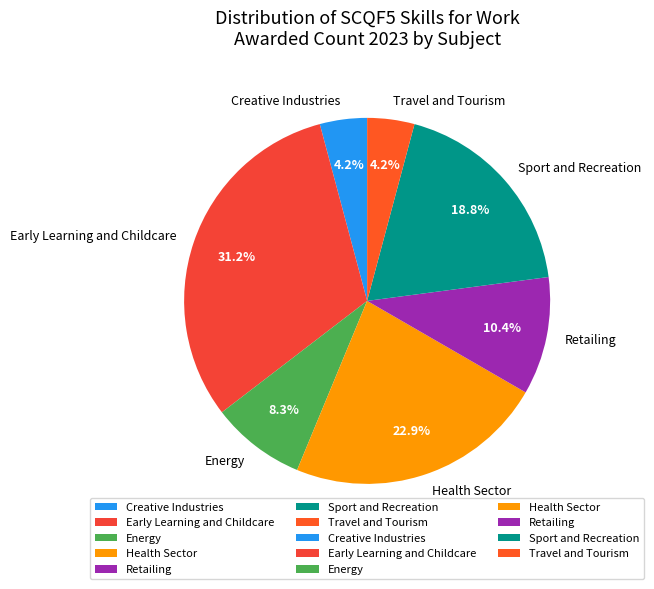

To the nearest percent, what portion does Sport and Recreation represent?

19%